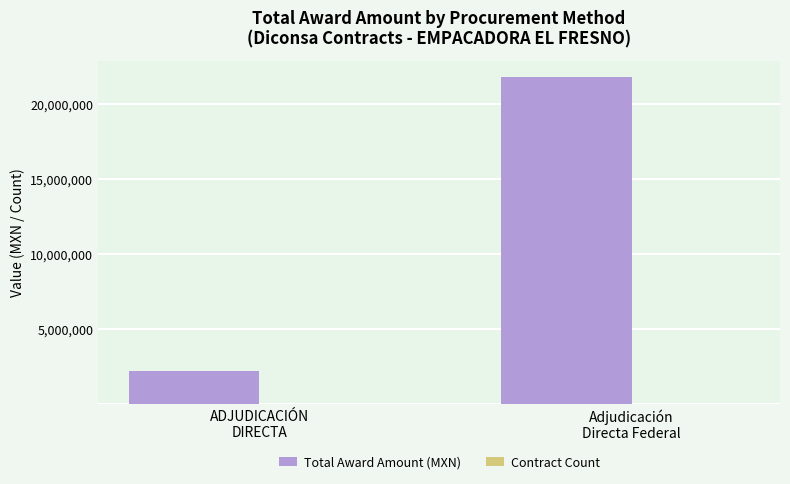

What is the maximum value shown in the chart?

21790106.2